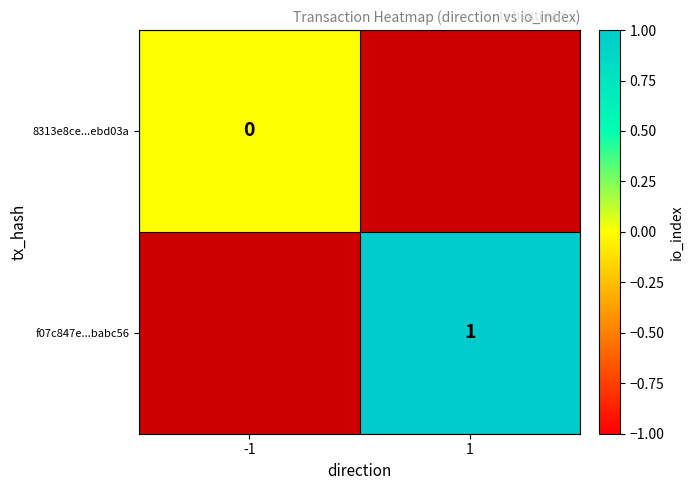

Is it true that f07c847e...babc56 equals 0 at 1?

False